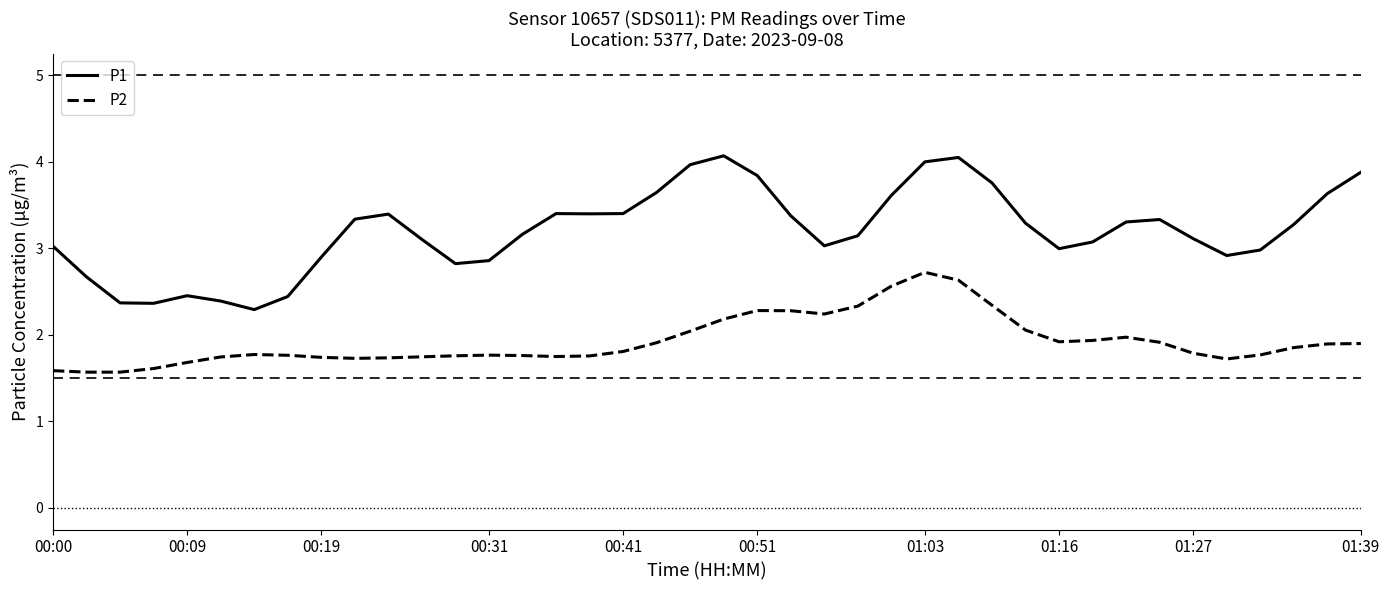

How many lines are shown in the chart?

2